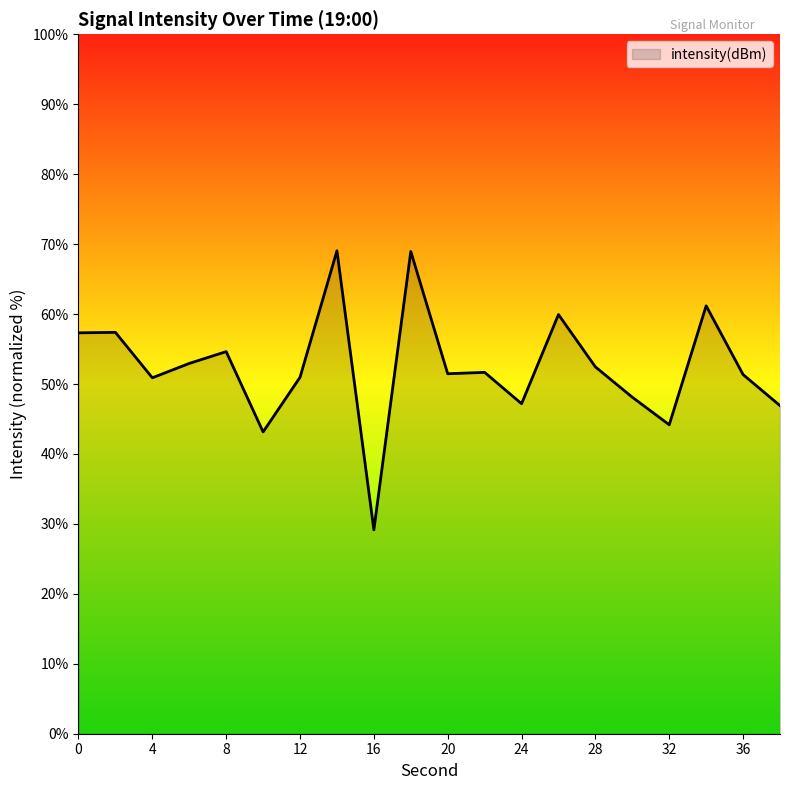

What is the greatest value displayed?

69.0